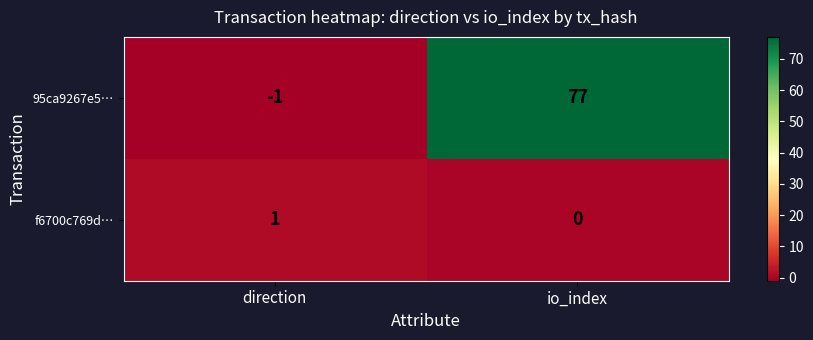

What is the difference between the highest and lowest values at io_index?

77